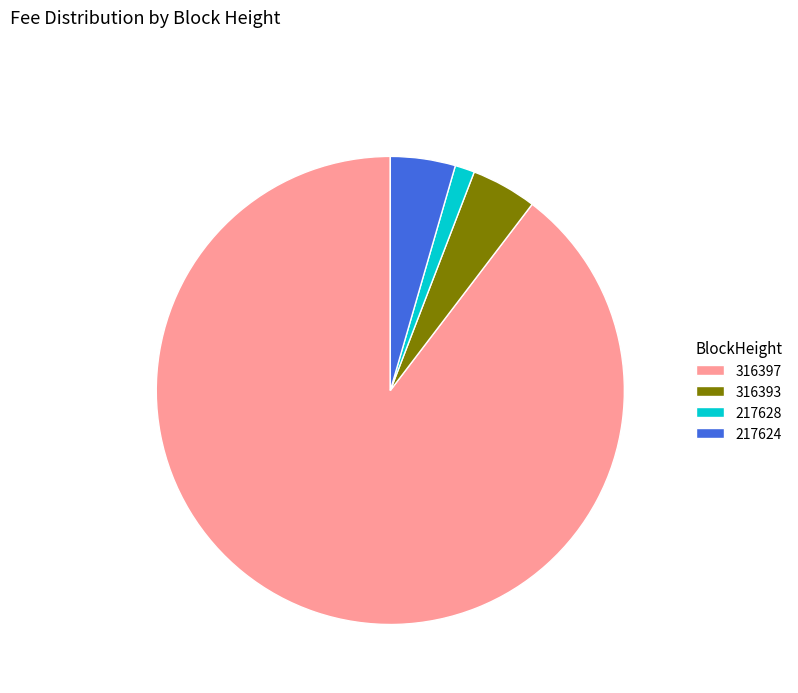

Which slice is the largest?

316397